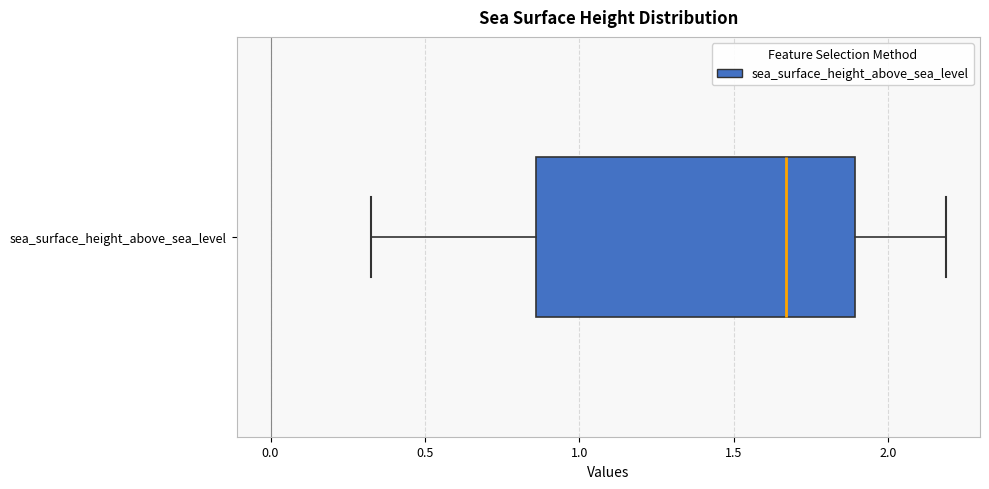

Where does the median line of the box for sea_surface_height_above_sea_level sit on the x-axis? The values are not printed on the chart, so give them approximately, as read against the axis.

1.65